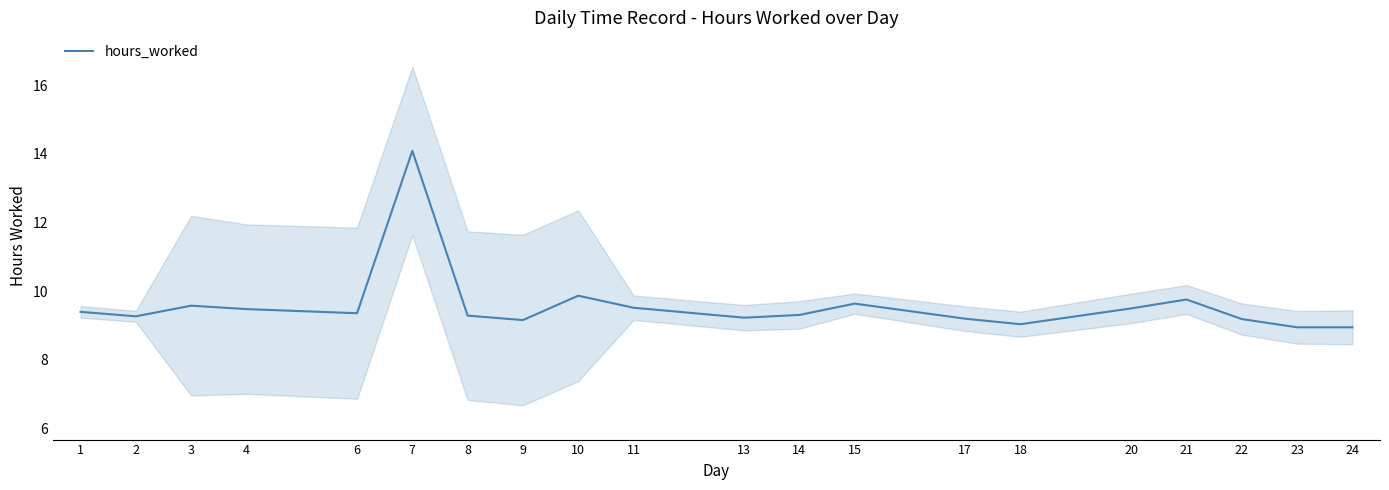

List the labels in order of value, largest first.

7, 10, 21, 15, 3, 11, 20, 4, 1, 6, 14, 8, 2, 13, 17, 22, 9, 18, 23, 24